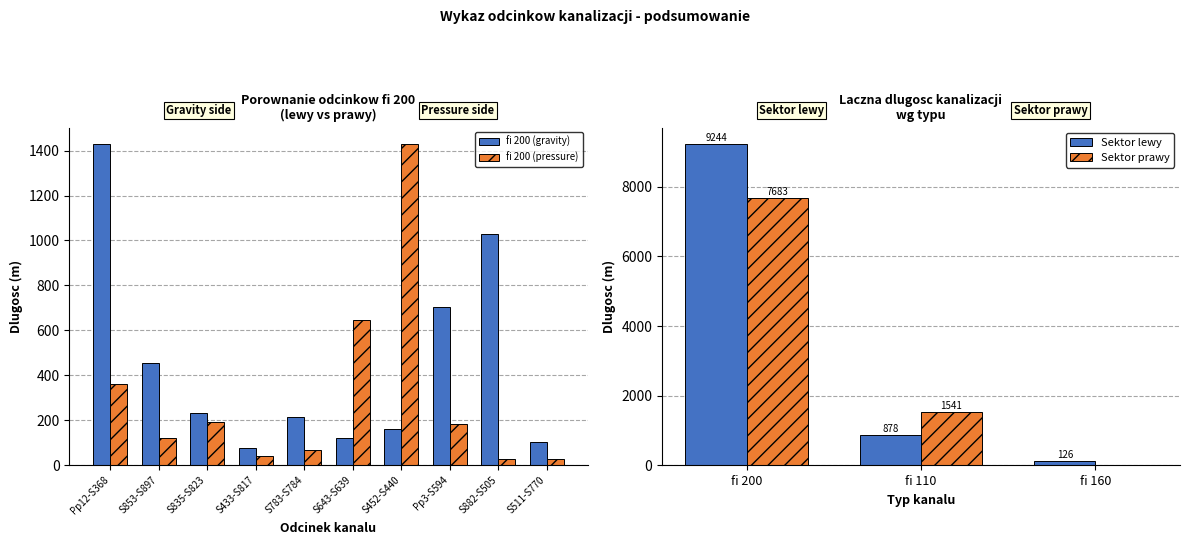

Which has a higher value, S783-S784 or S882-S505?

S882-S505